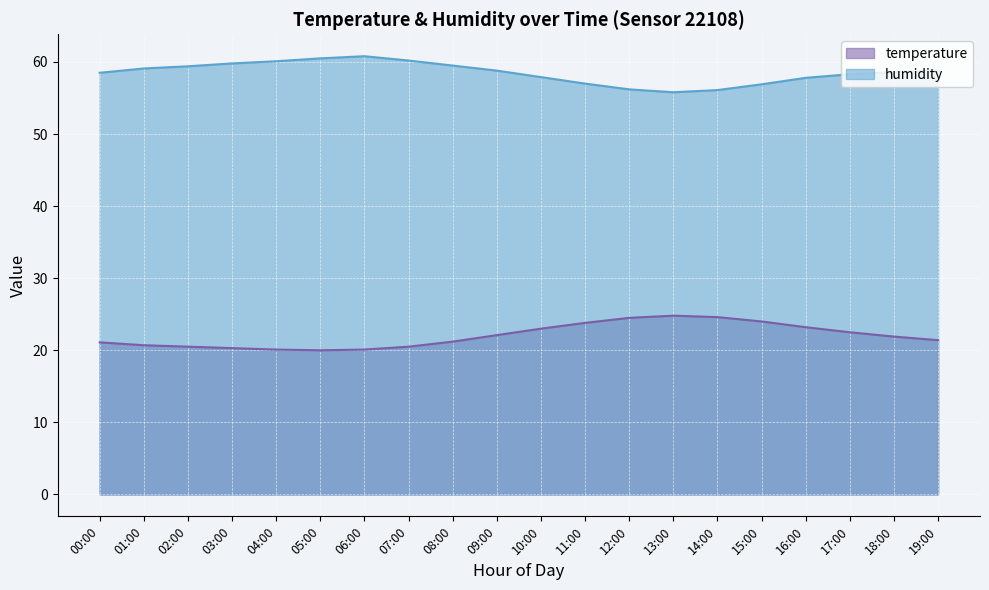

True or false: humidity has more than 0 points higher than both neighbors.

True